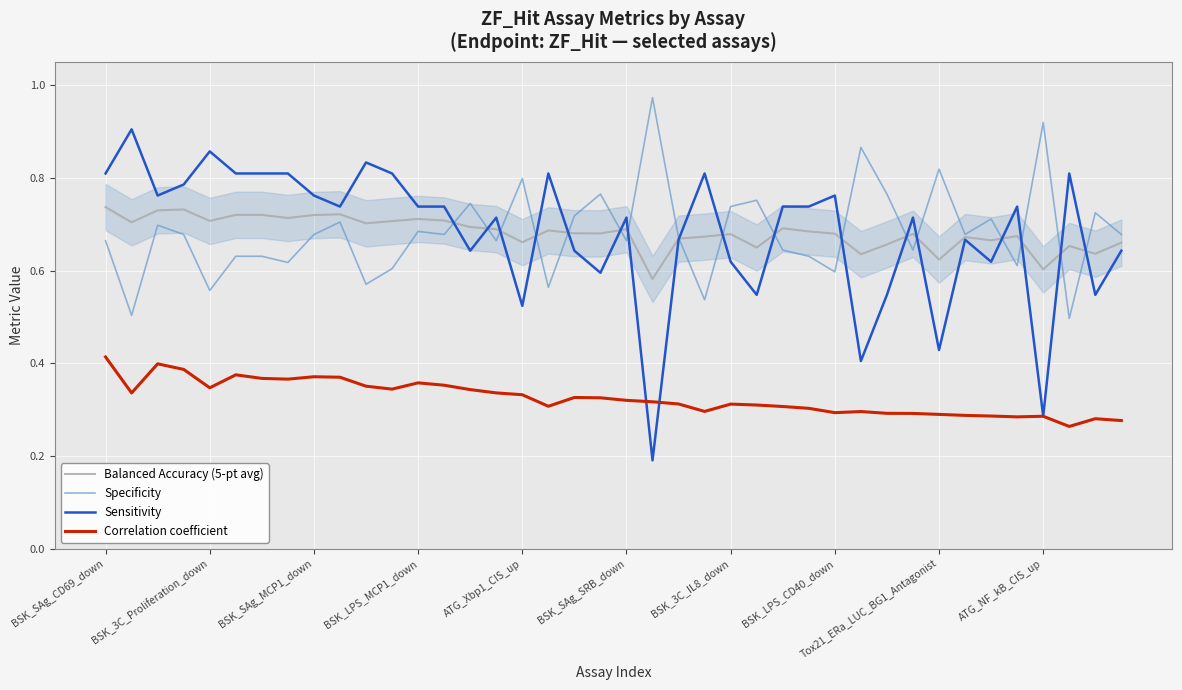

List the series in order of their peak value, highest first.

Specificity, Sensitivity, Balanced Accuracy (5-pt avg), Correlation coefficient